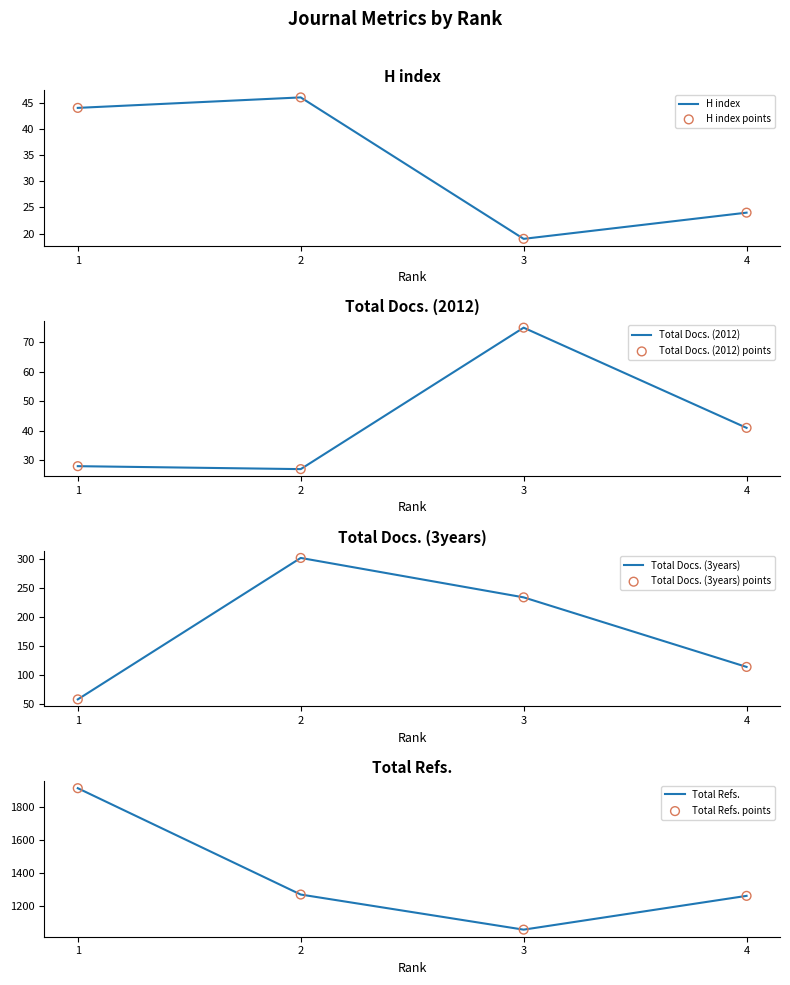

At which category is the sum across all series the highest?

1